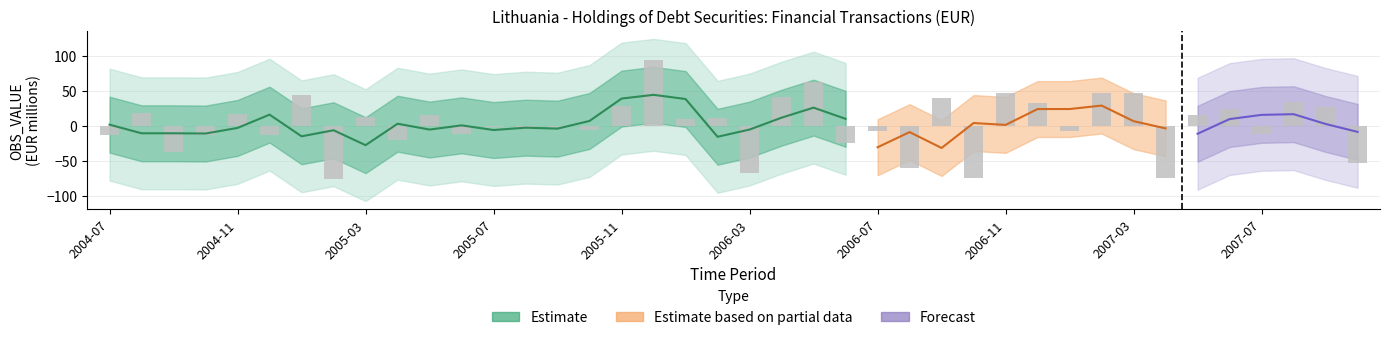

Is it true that the value at 2005-06 is -21?

False